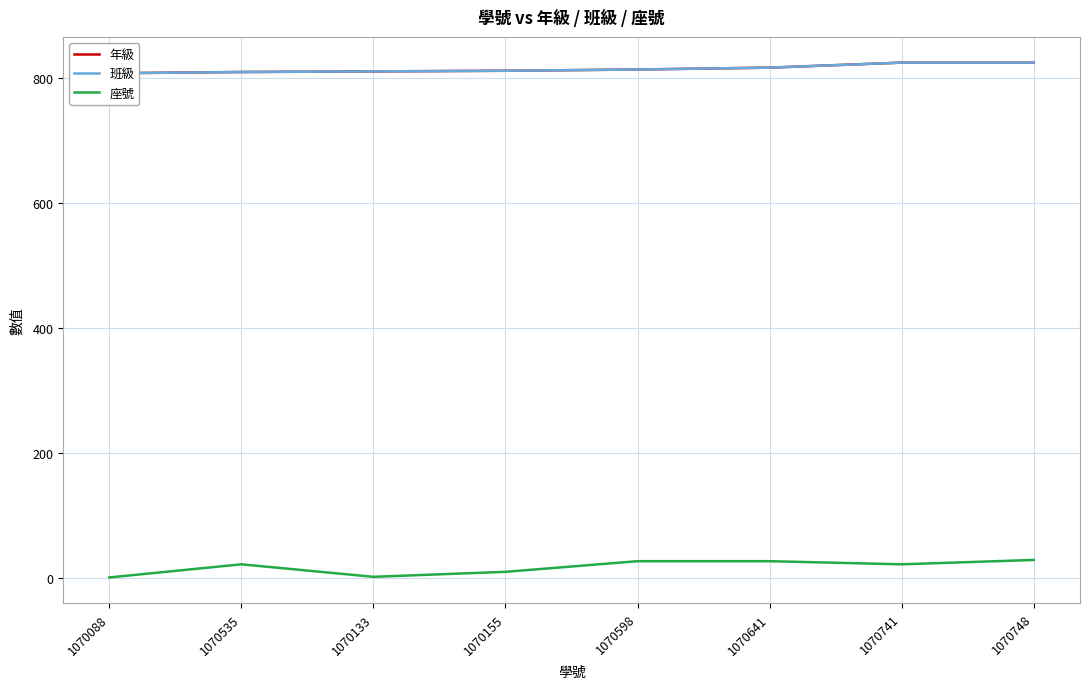

Reading left to right, extract all data points from this chart.

年級: 807	809	810	811	813	816	824	824
班級: 807	809	810	811	813	816	824	824
座號: 1	22	2	10	27	27	22	29